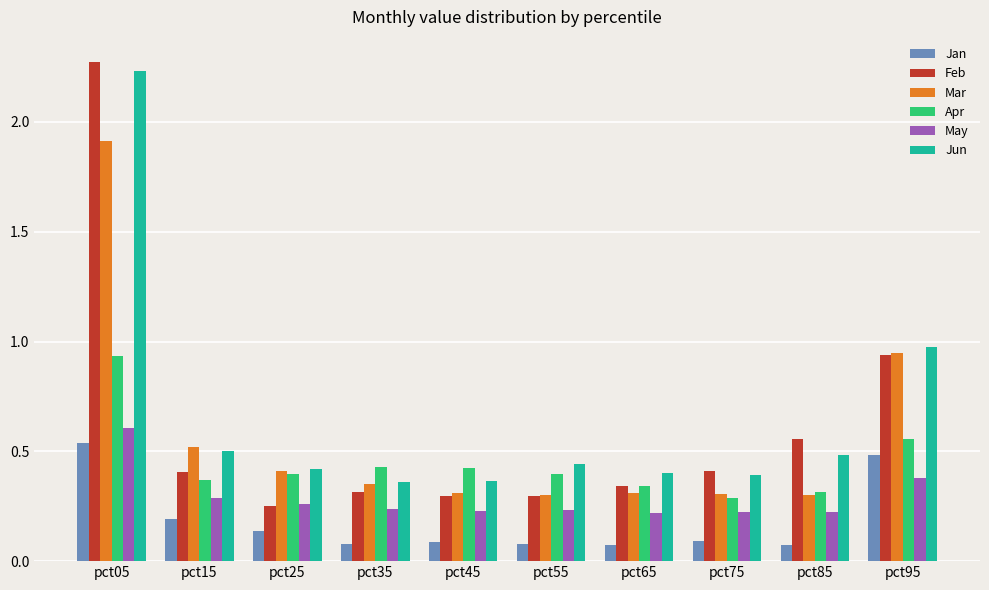

Is it true that Jun equals 0.4 at pct25?

True